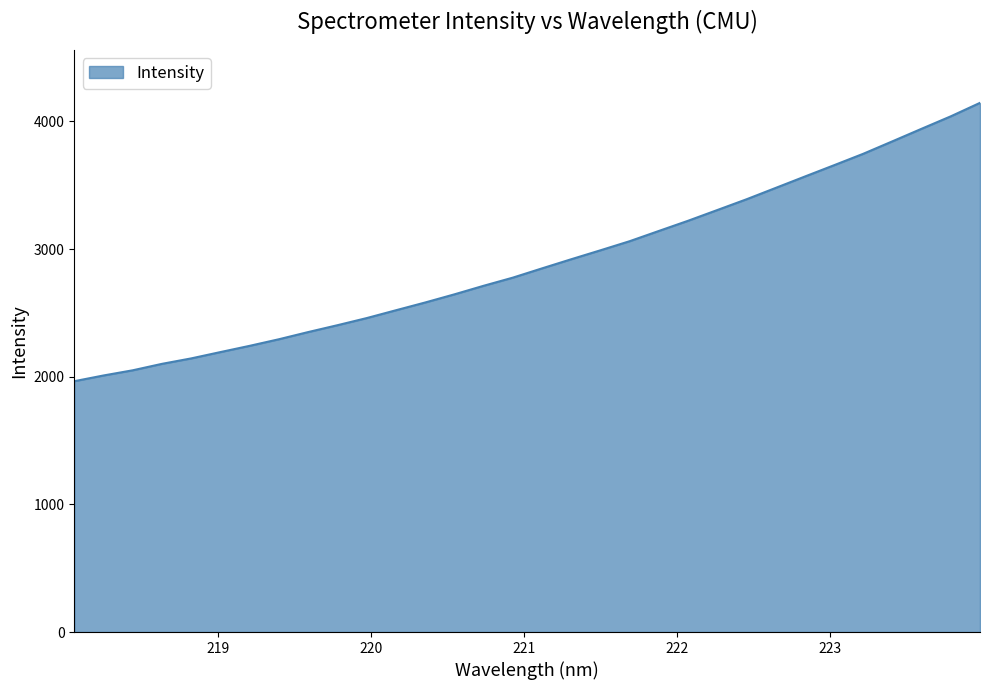

What is the maximum value shown in the chart?

4145.1